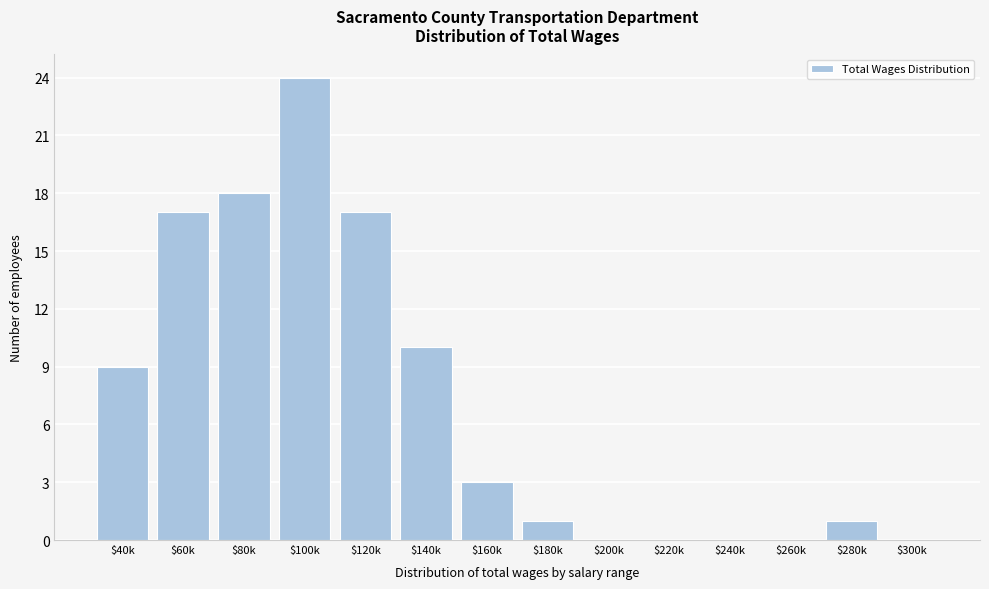

The chart shows a value of 18 at $80k. True or false?

True